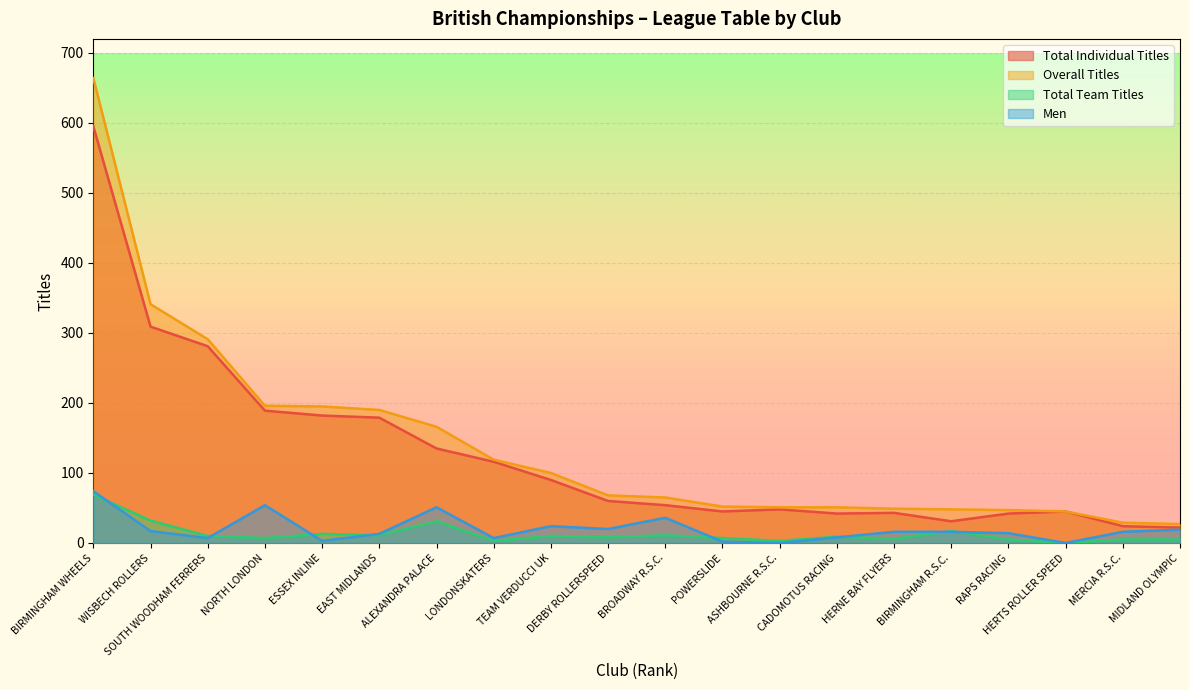

True or false: Total Individual Titles and Men intersect in this chart.

False